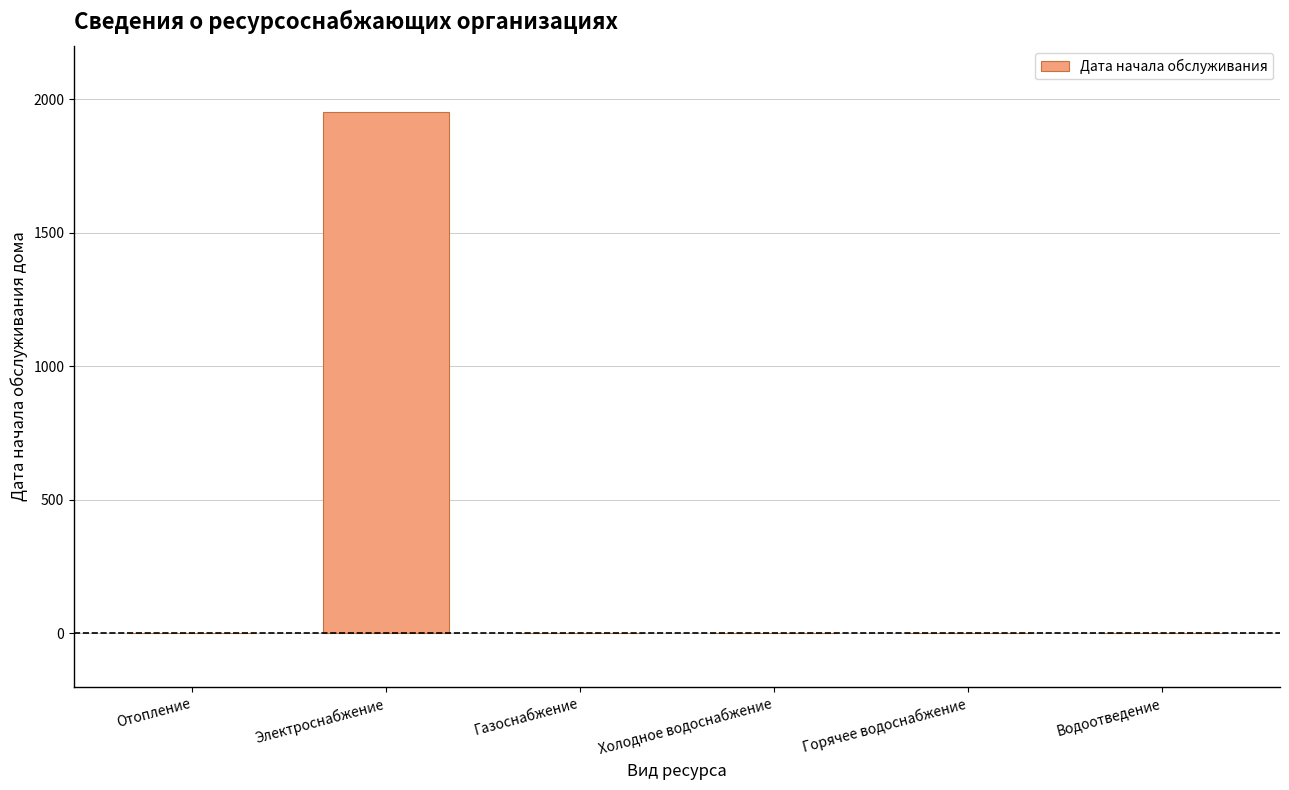

Reading right to left, extract all data points from this chart.

Водоотведение=0	Горячее водоснабжение=0	Холодное водоснабжение=0	Газоснабжение=0	Электроснабжение=1953	Отопление=0